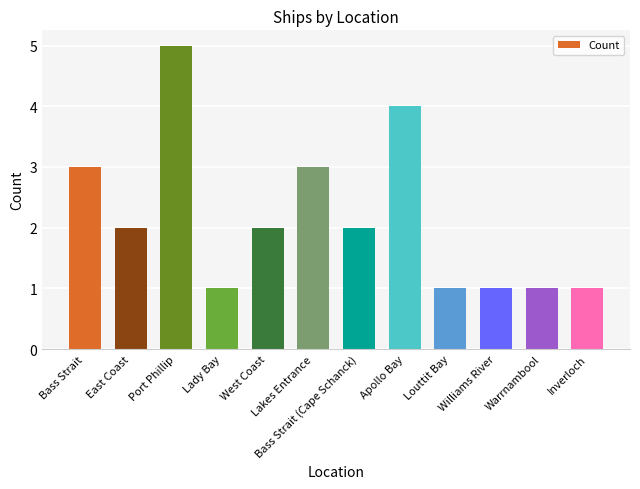

What is the label of the 11th bar from the left?

Warrnambool